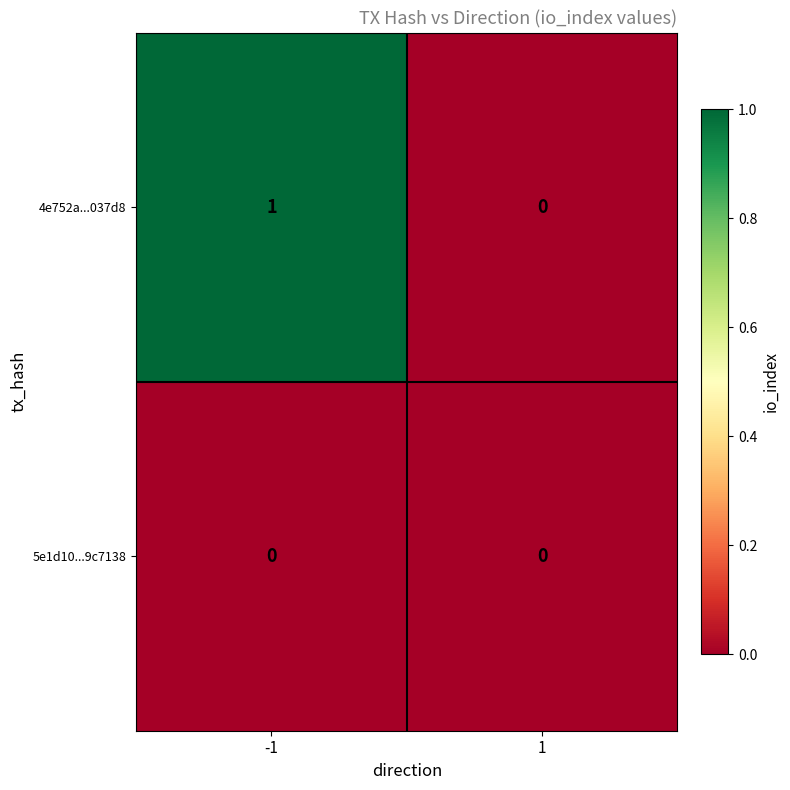

Which series has the largest total across all categories?

4e752a...037d8